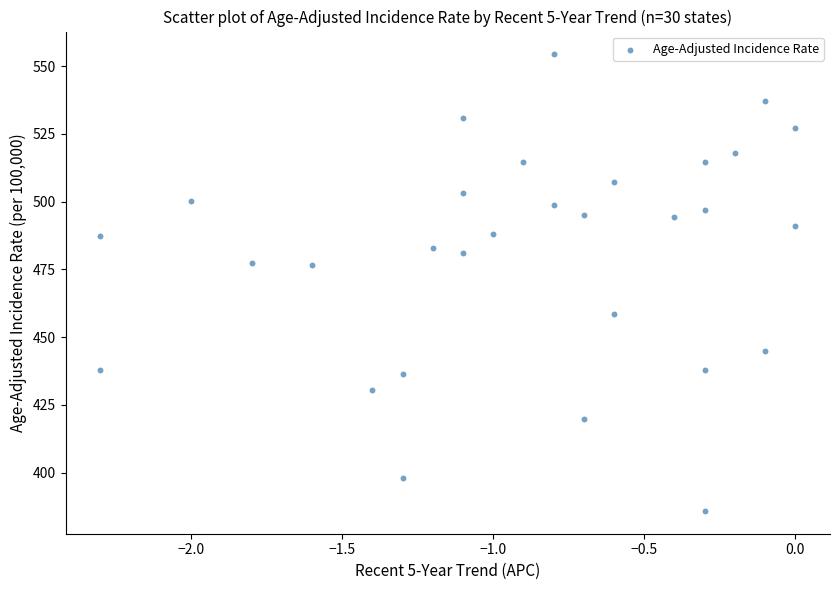

What is the range of Y values (max minus min)?

168.4